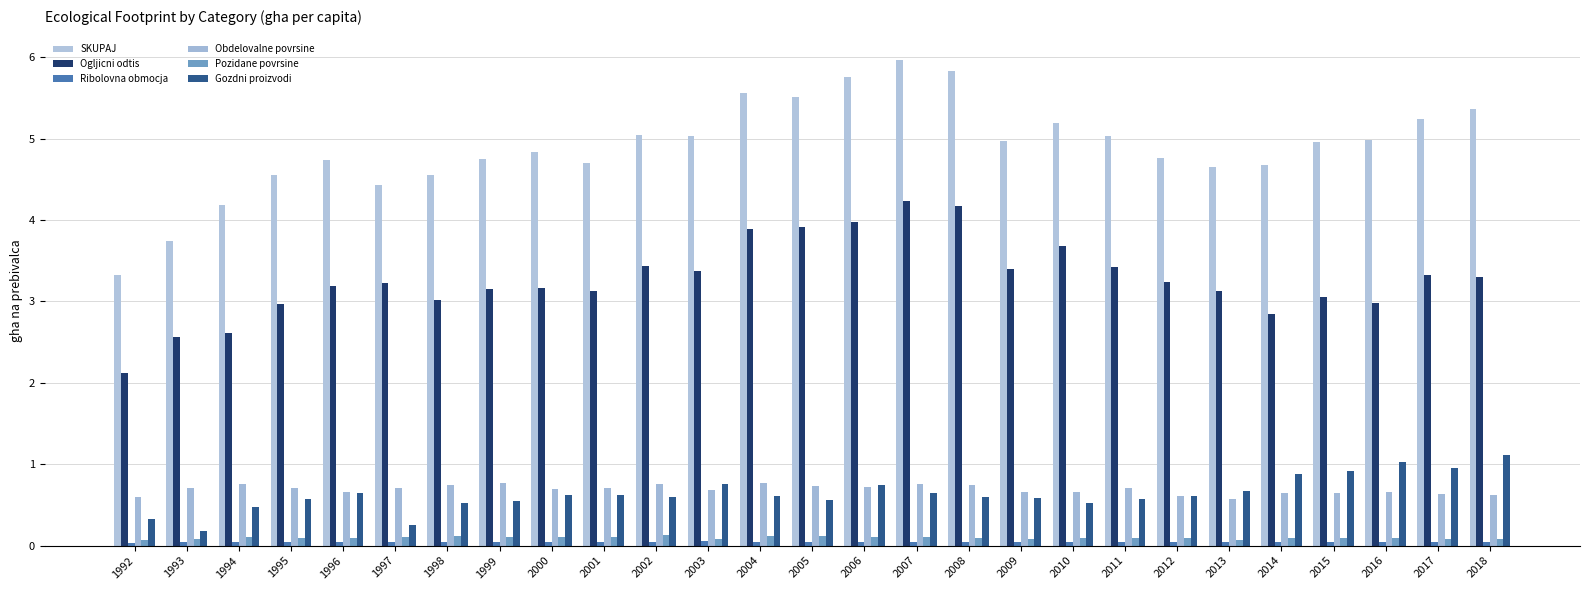

Which series has the largest total across all categories?

SKUPAJ